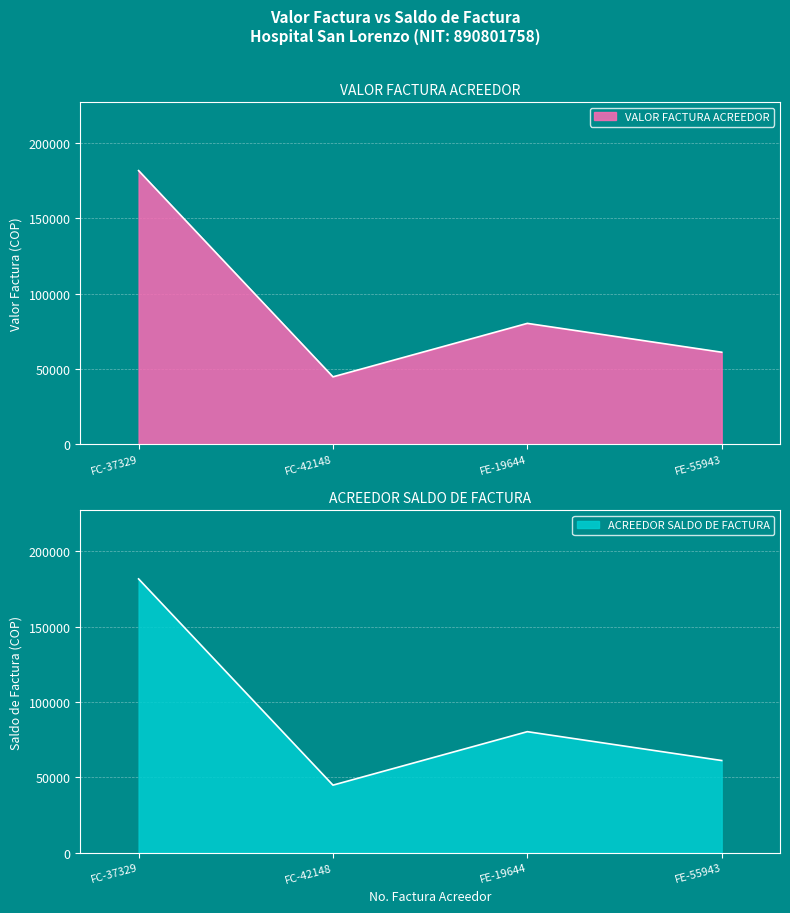

Reading right to left, transcribe all the data shown in this chart.

VALOR FACTURA ACREEDOR: FE-55943=61139	FE-19644=80287	FC-42148=44800	FC-37329=181668
ACREEDOR SALDO DE FACTURA: FE-55943=61139	FE-19644=80287	FC-42148=44800	FC-37329=181668